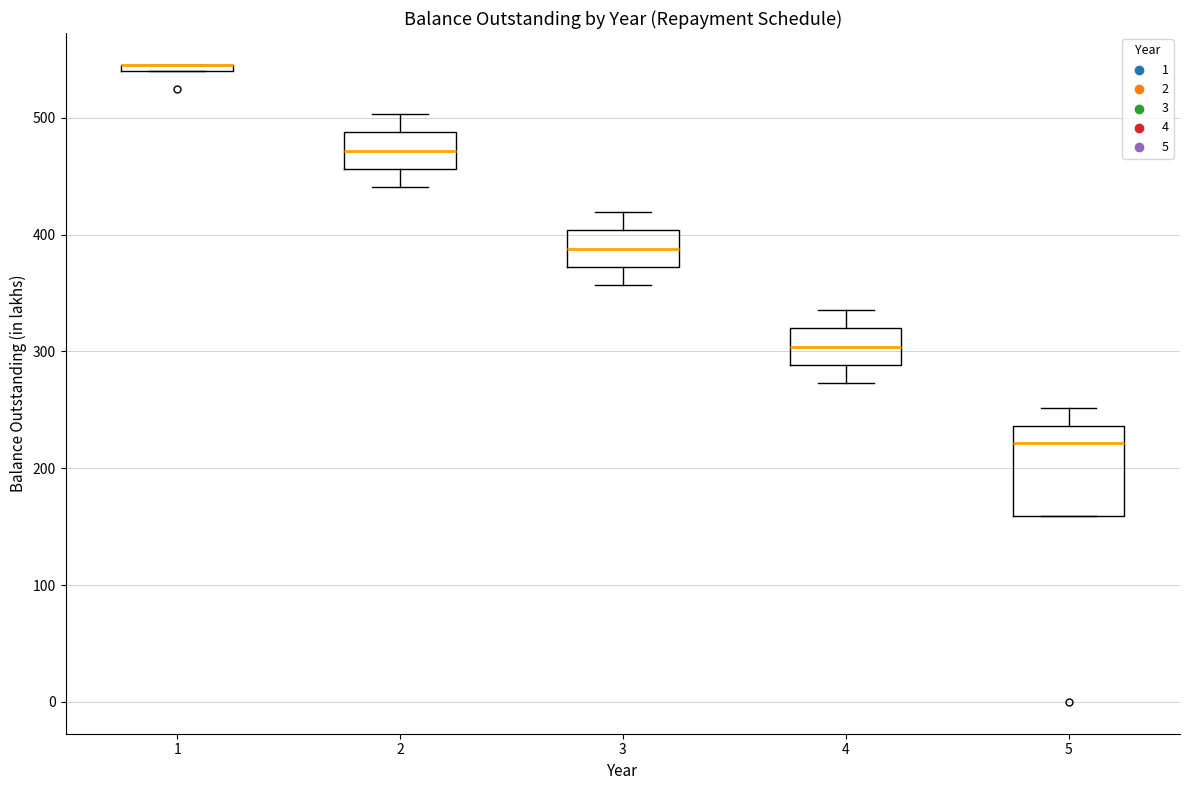

Comparing the boxes themselves (not the whiskers), which one is the tallest?

5